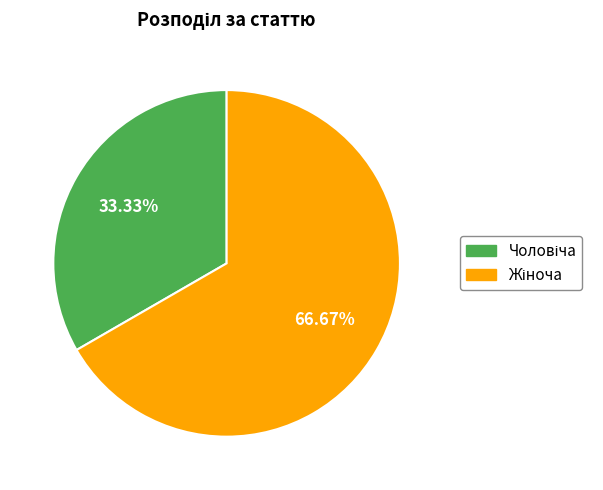

Does any single category account for the majority?

Yes